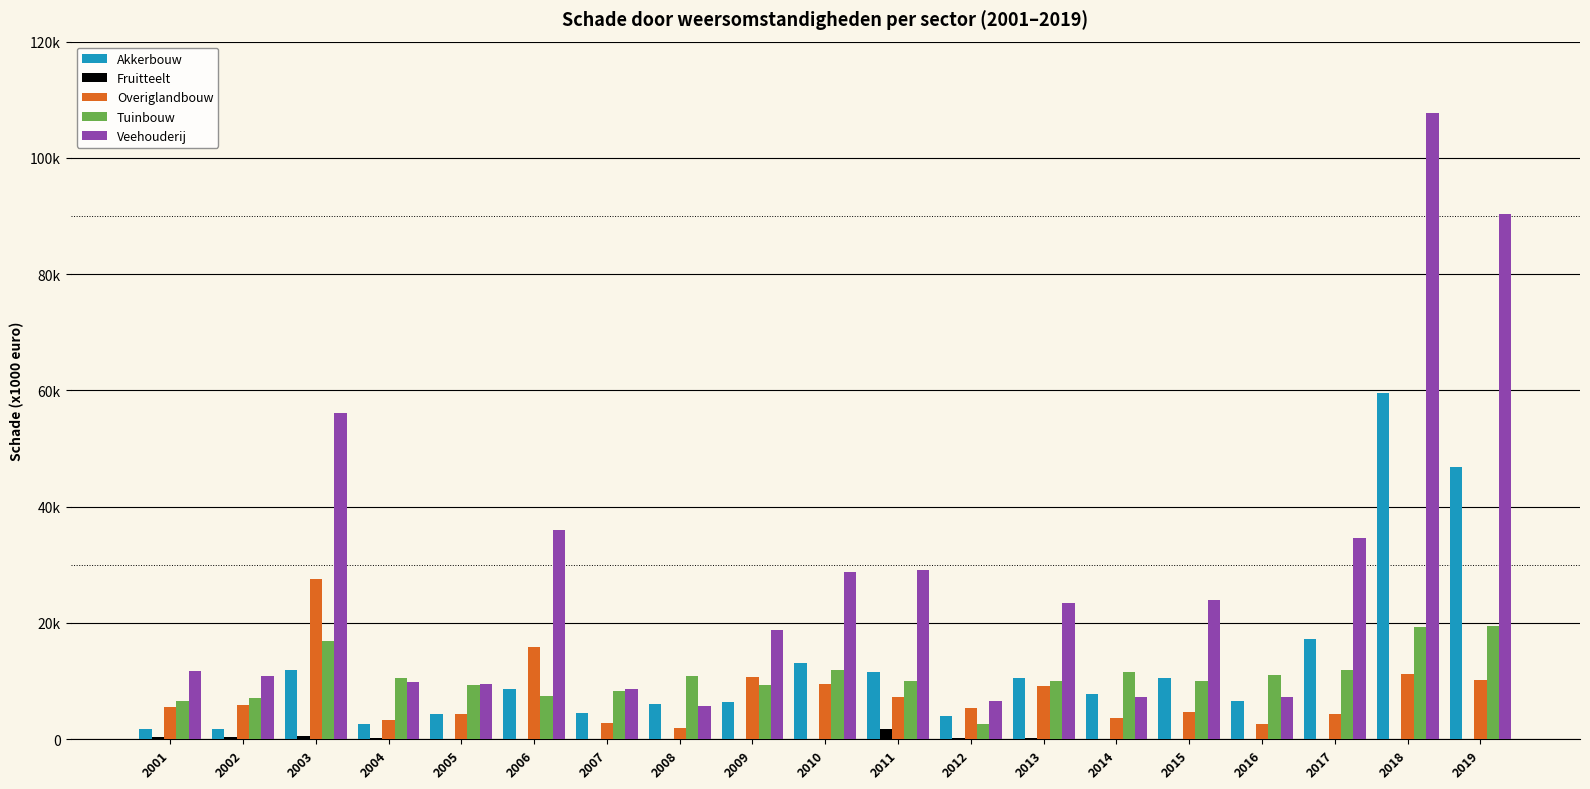

Are the bars horizontal?

No